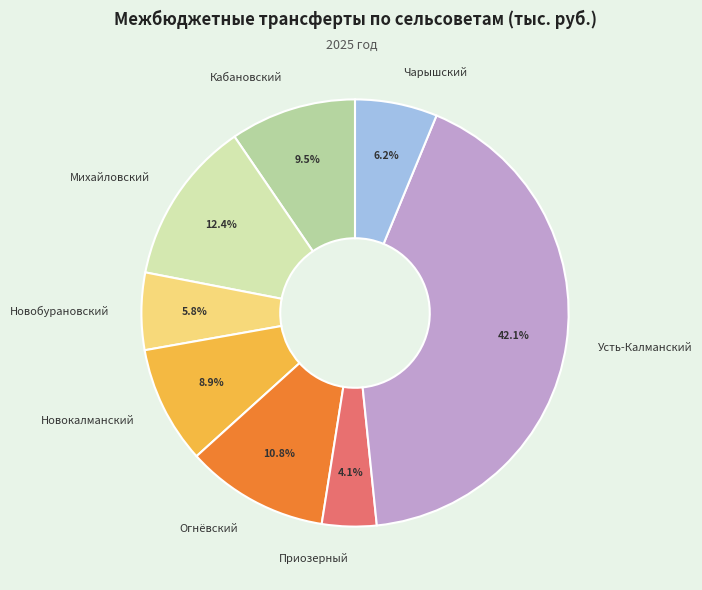

Approximately how many times larger is the value at Огнёвский compared to Кабановский?

1.1